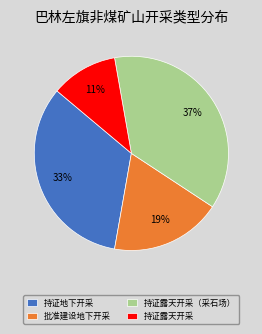

Do 持证露天开采（采石场） and 持证地下开采 together represent more than half of the pie?

Yes